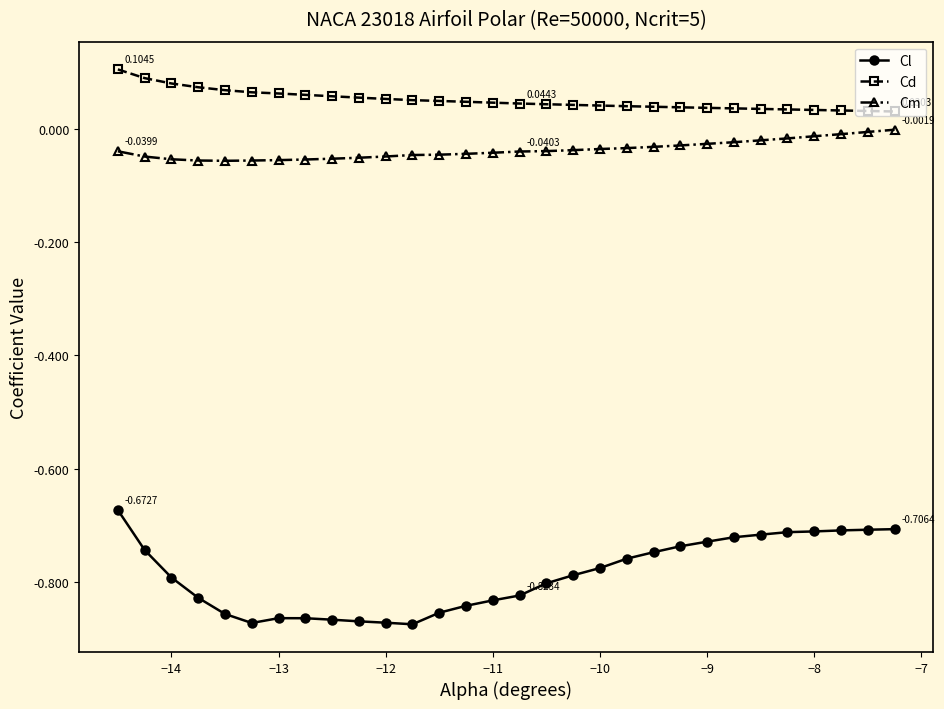

What is the sum of all Cl values?

-23.6